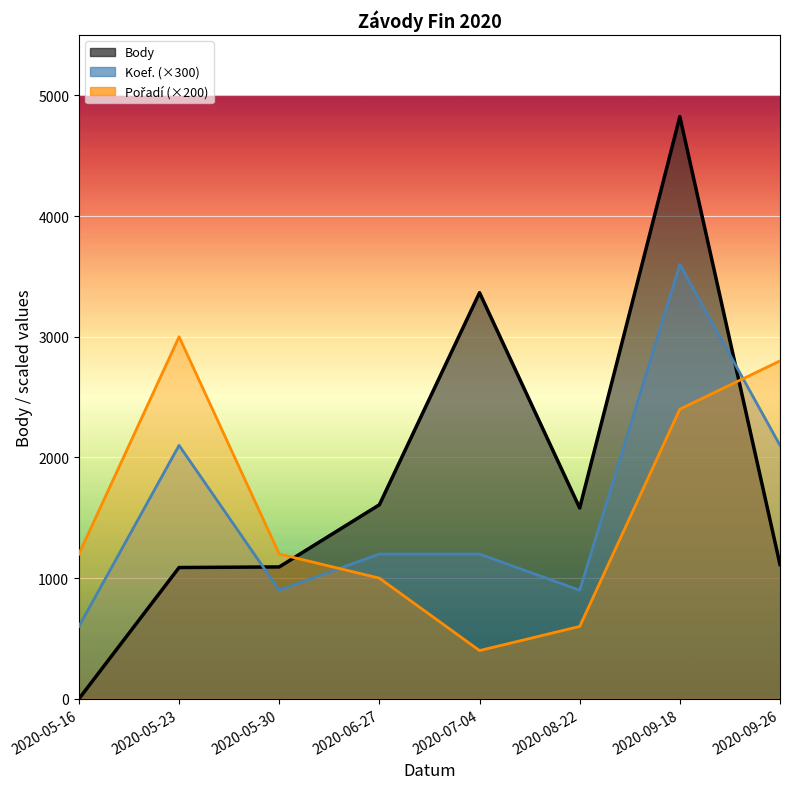

True or false: Koef. and Body cross at least once.

True